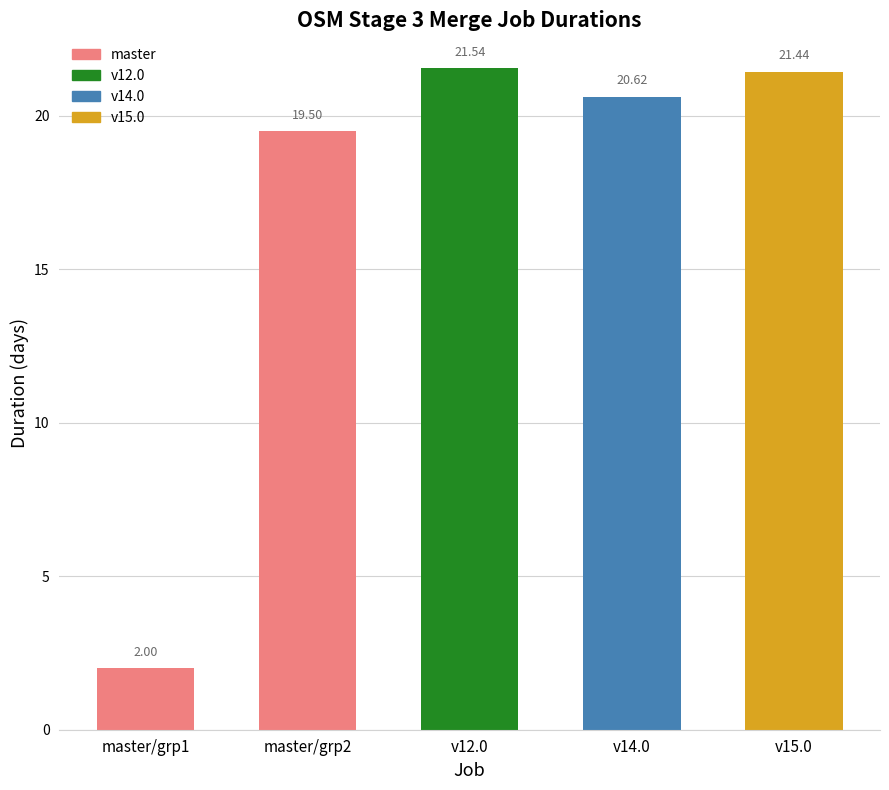

How many values exceed 20?

3